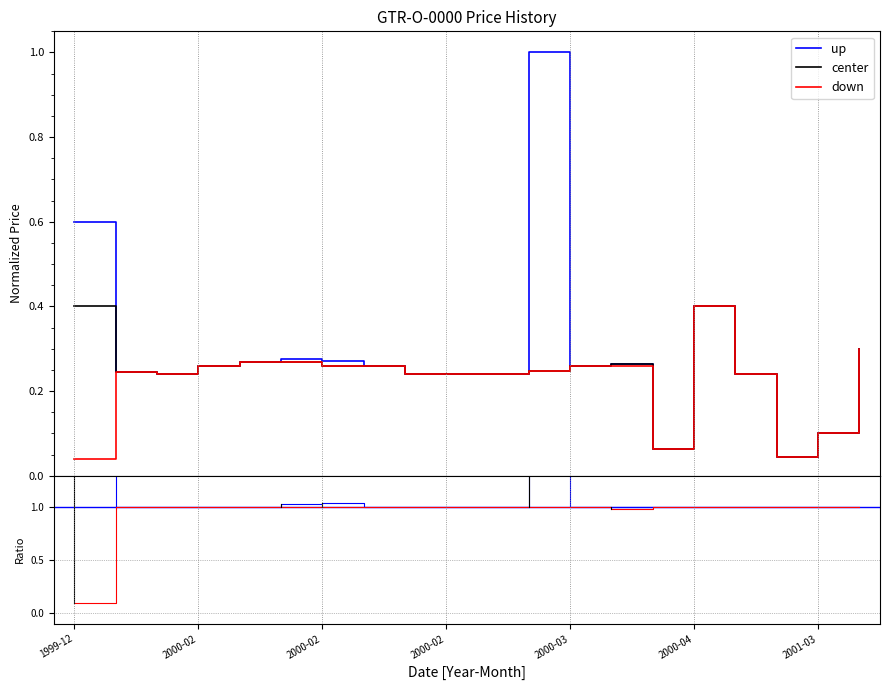

True or false: center has more than 0 points higher than both neighbors.

True